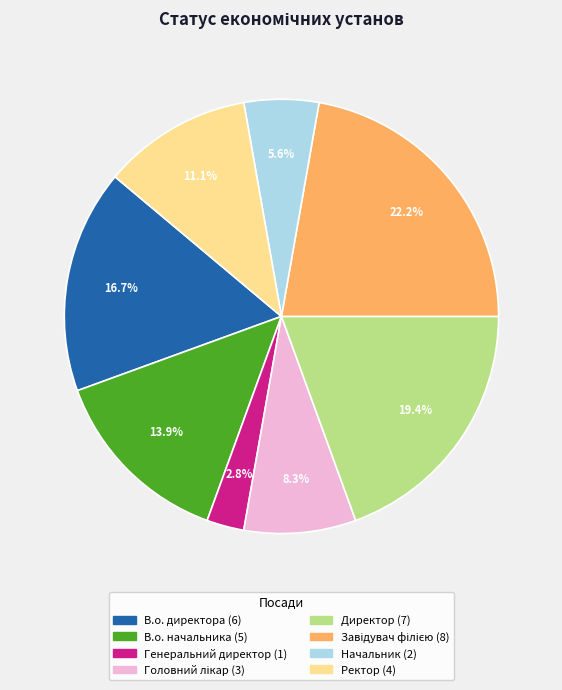

What percentage is NOT represented by Генеральний директор?

97.2%